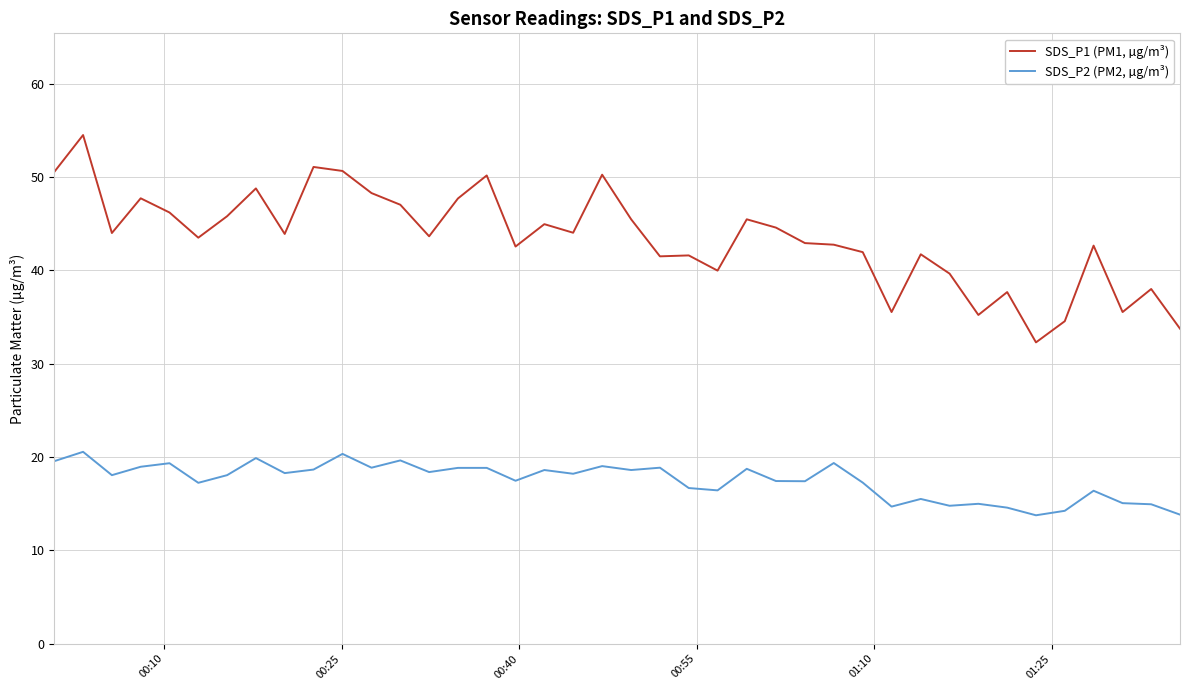

What is the difference between the maximum and minimum values in the SDS_P1 (PM1, µg/m³) series?

22.2